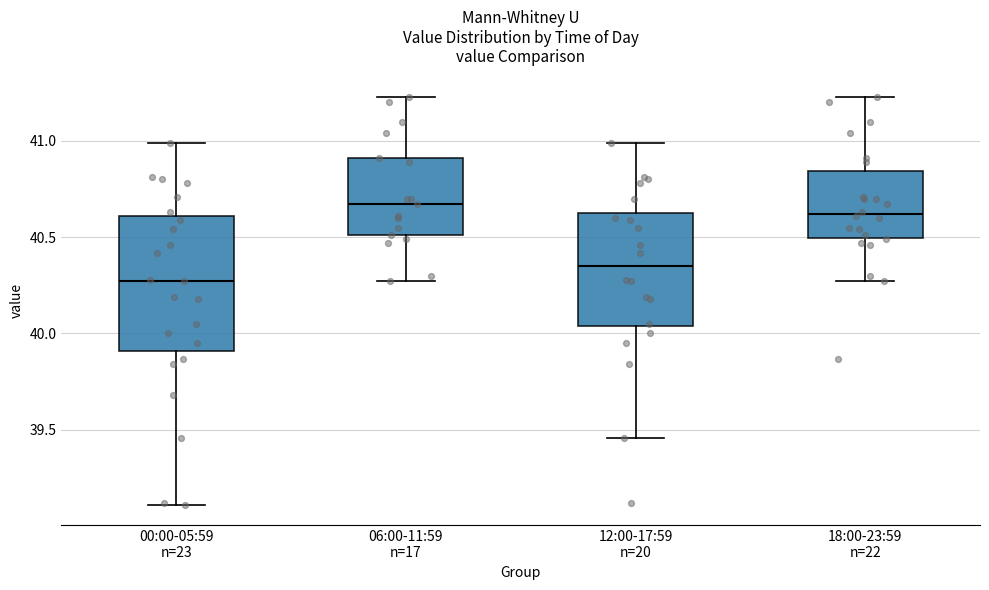

Reading left to right, transcribe this box plot: for each box, give where its median line is, the range the box spans, and where its two whiskers end, as read against the y-axis. The values are not printed on the chart, so give them approximately, as read against the axis.

00:00-05:59 n=23: median 40.25, box 39.90 to 40.60, whiskers 39.10 to 41.00
06:00-11:59 n=17: median 40.65, box 40.50 to 40.90, whiskers 40.25 to 41.25
12:00-17:59 n=20: median 40.35, box 40.05 to 40.65, whiskers 39.45 to 41.00
18:00-23:59 n=22: median 40.60, box 40.50 to 40.85, whiskers 40.25 to 41.25